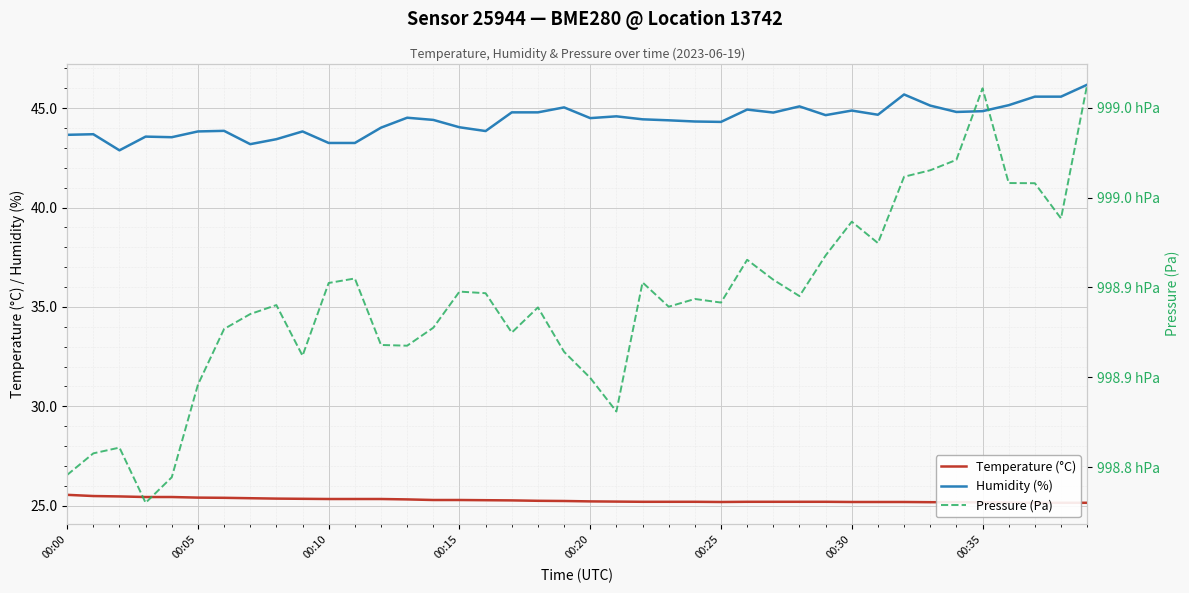

How many interior local valleys does the Temperature (°C) series have?

1